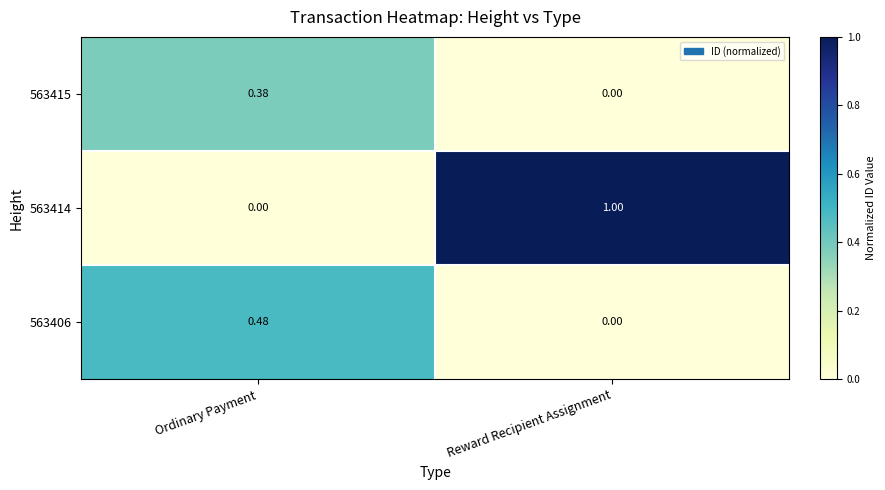

Rank the categories by 563415 value from lowest to highest.

Reward Recipient Assignment, Ordinary Payment